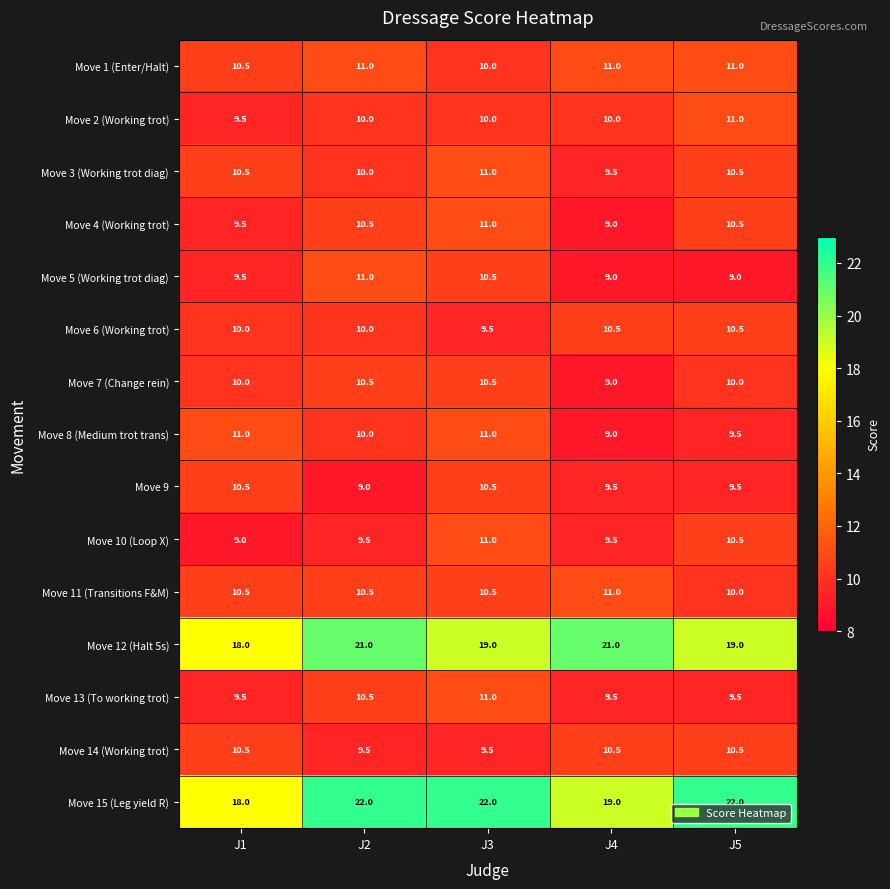

Which series has the widest spread of values?

Move 15 (Leg yield R)